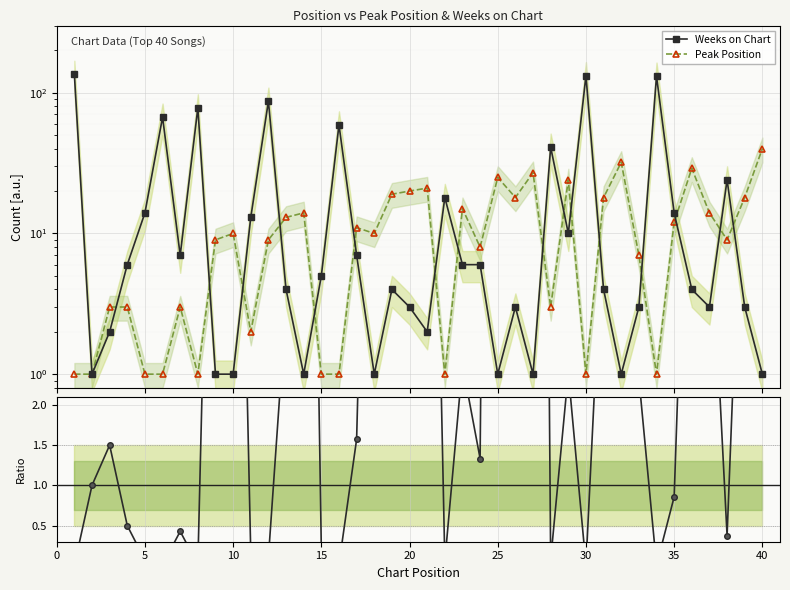

What is the lowest value of the Weeks on Chart series?

1.0